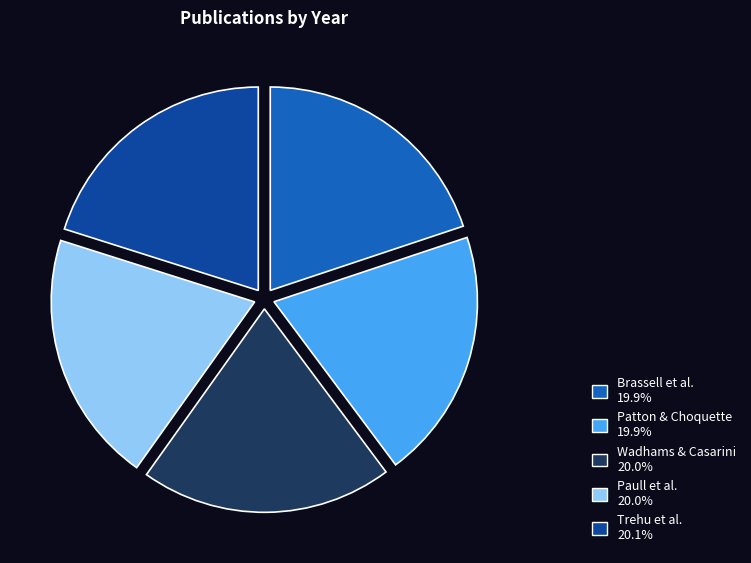

Is there a majority slice in this chart?

No